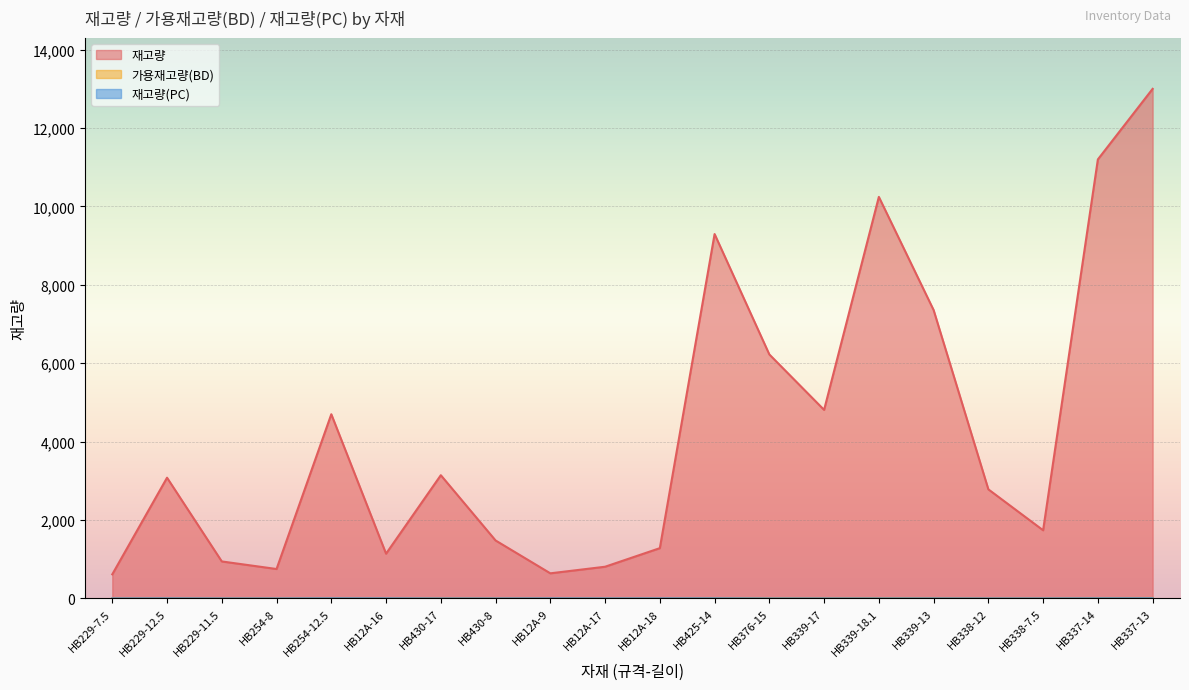

Is the value of 재고량(PC) at HB12A-17 greater than the value of 가용재고량(BD) at HB254-8?

Yes